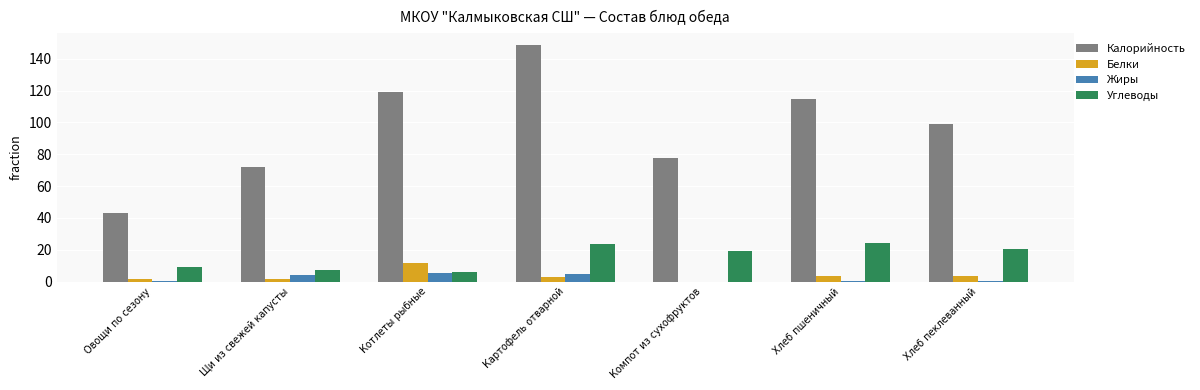

What is the spread (max minus min) of values at Компот из сухофруктов?

77.4